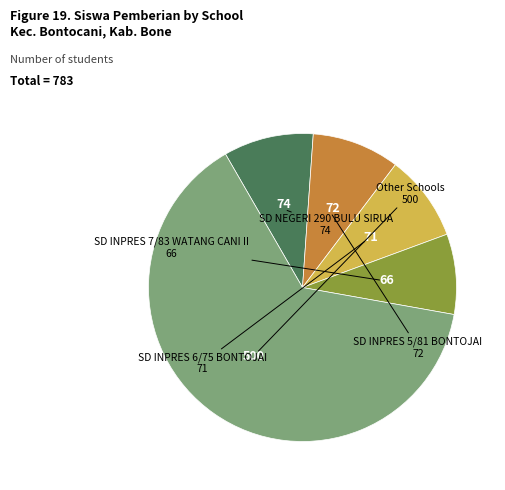

Is there any slice that represents more than half of the pie?

Yes